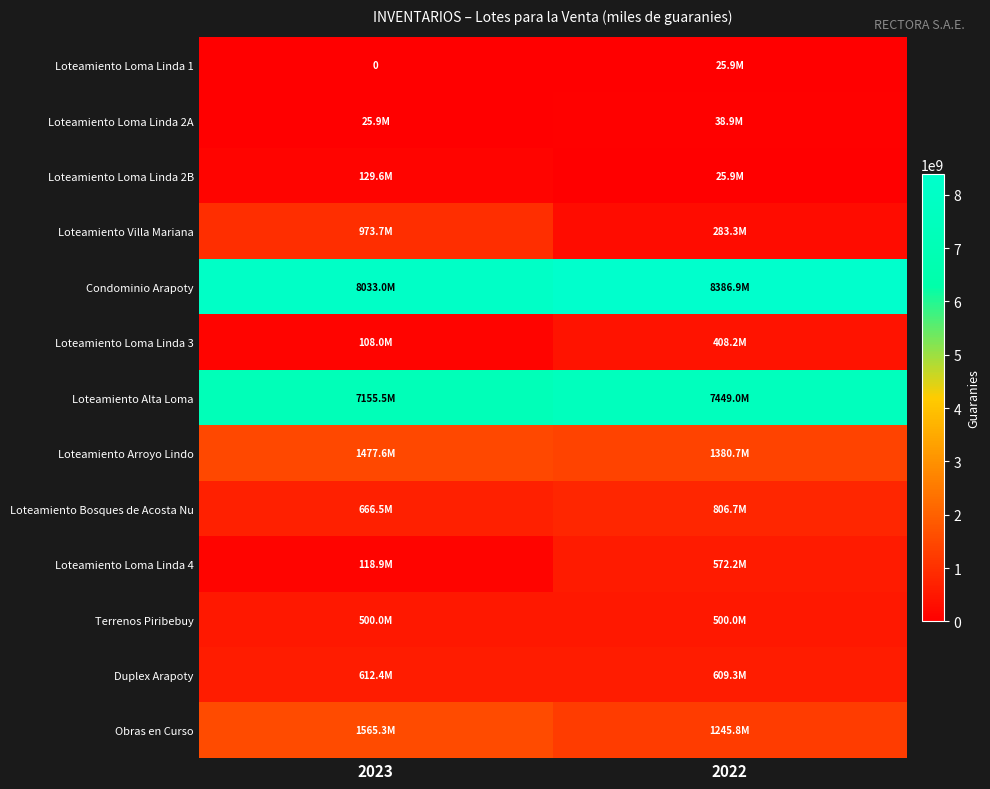

At which category does the chart reach its peak across all series?

2022